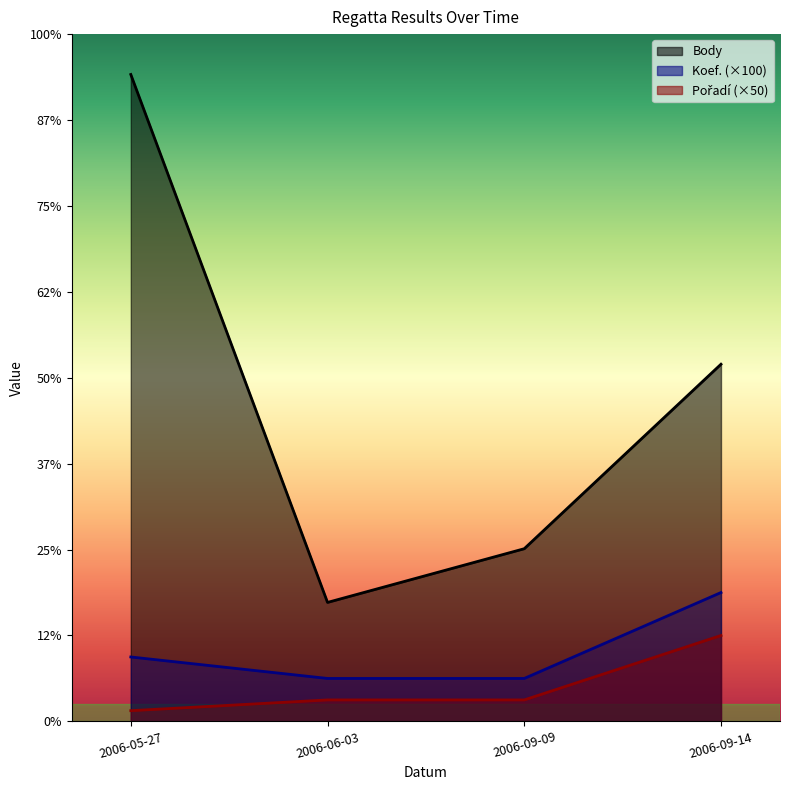

Reading left to right, transcribe all the data shown in this chart.

Body: 3012	554	804	1663
Koef.: 300	200	200	600
Pořadí: 50	100	100	400